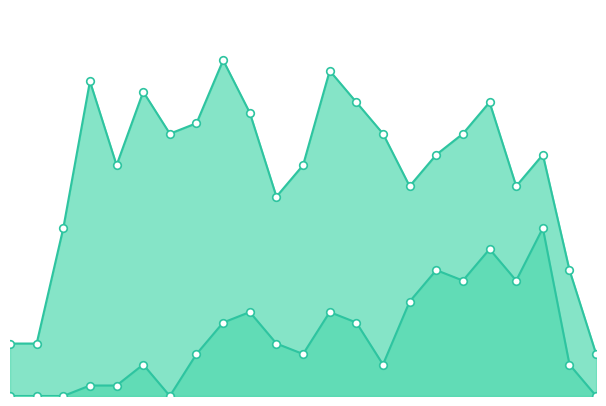

Which series has the largest total across all categories?

monthly_visit